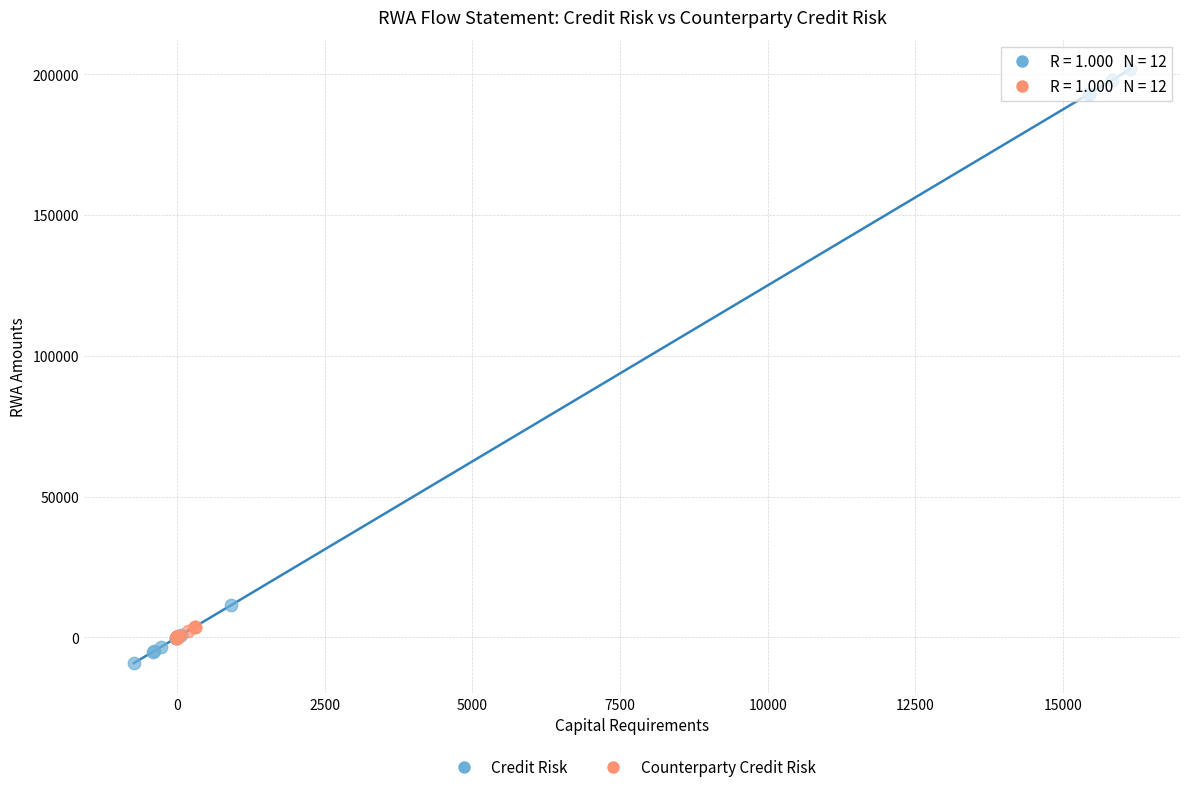

Which series reaches the maximum Y coordinate?

Credit Risk